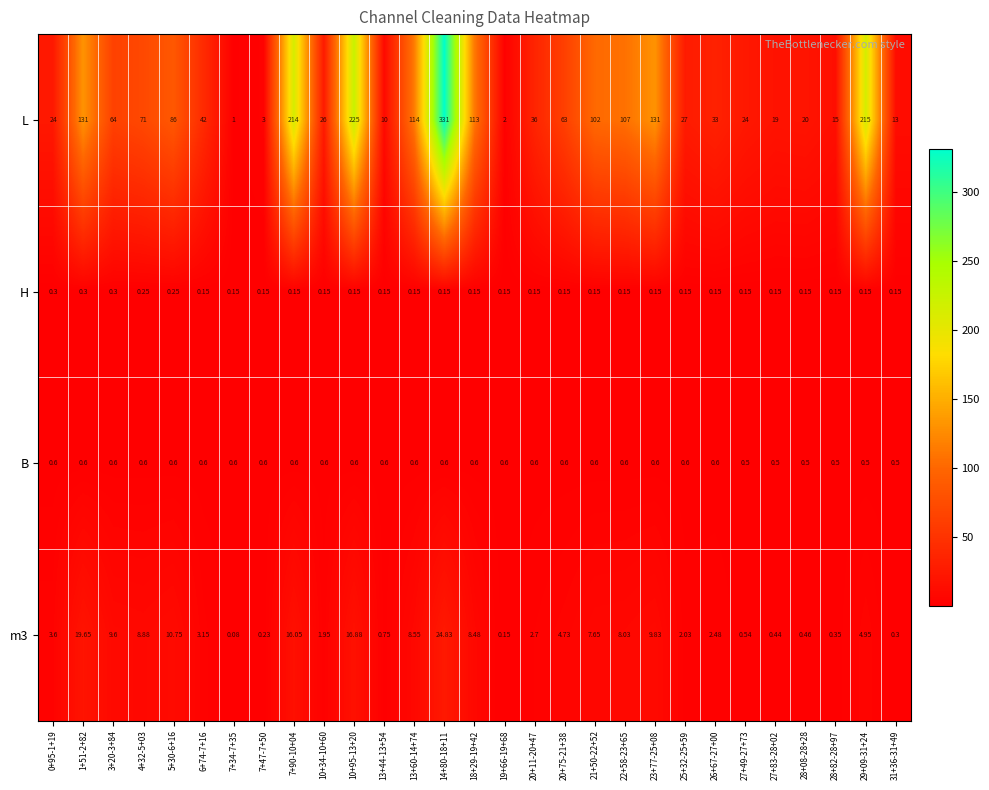

Rank the series by their maximum value, from highest to lowest.

L, m3, B, H